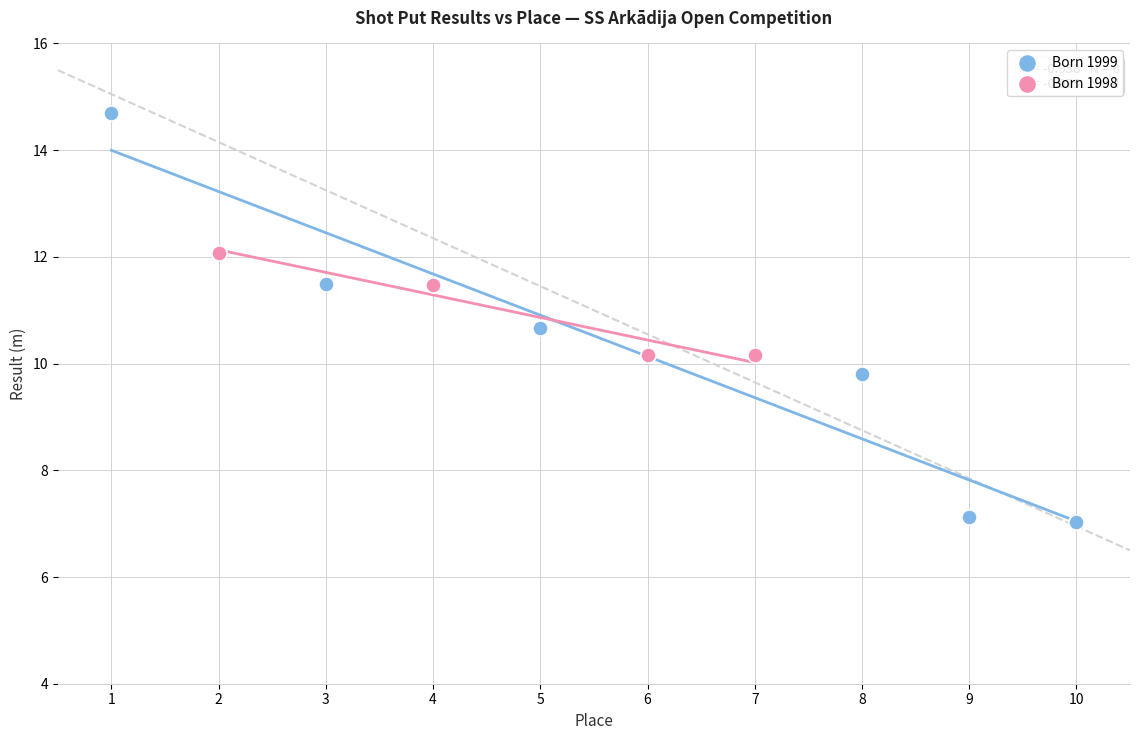

Which series reaches the minimum Y coordinate?

Born 1999